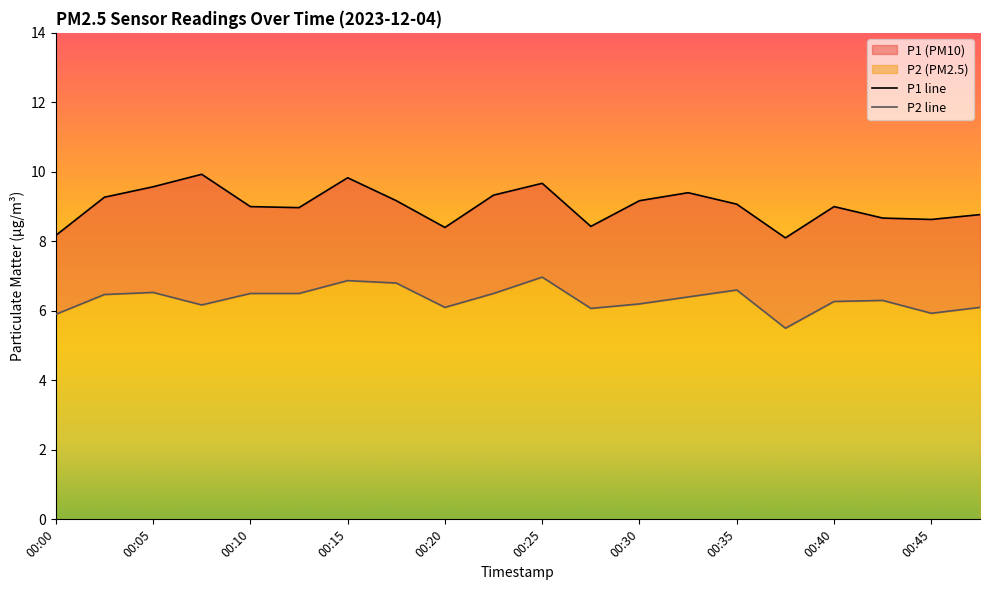

How many lines are shown in the chart?

2